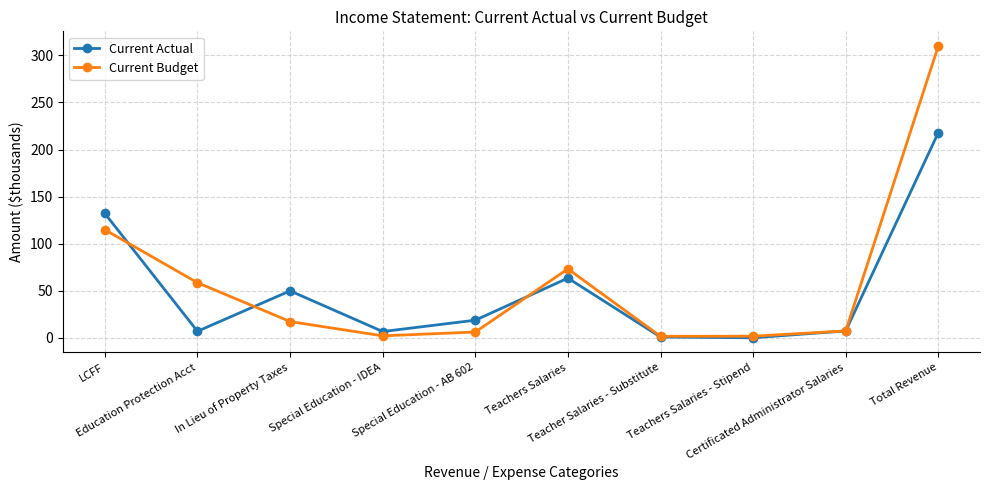

What is the maximum value shown in the chart?

310.1